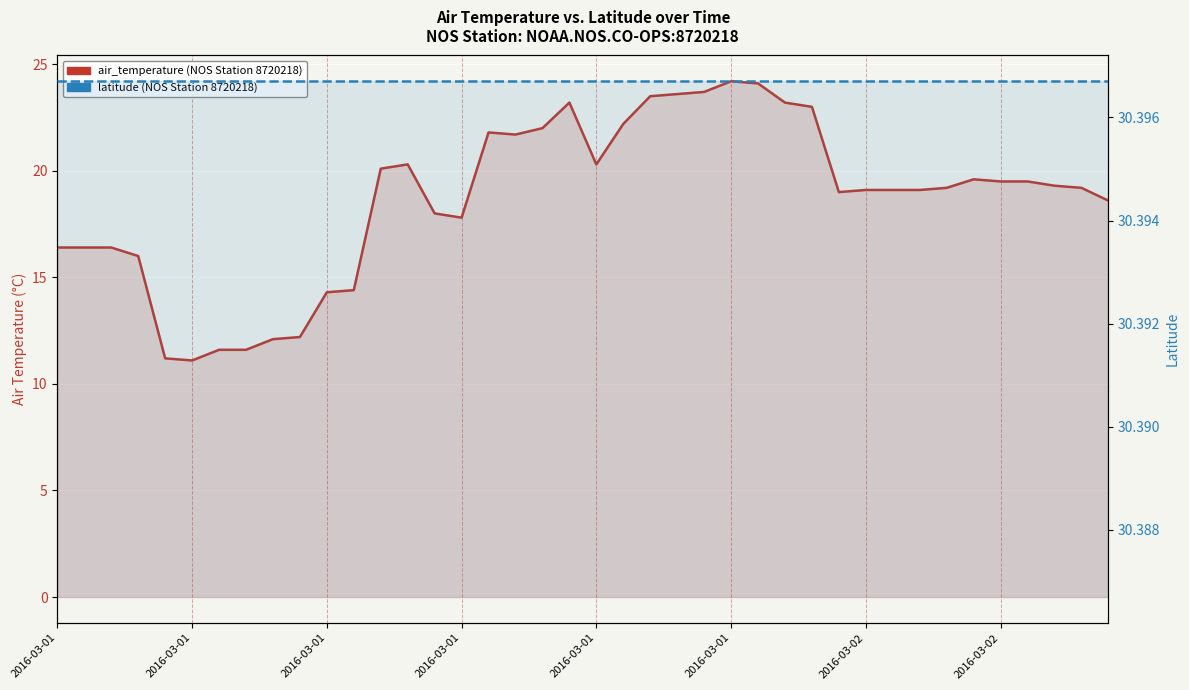

At which category does the chart reach its minimum across all series?

2016-03-01